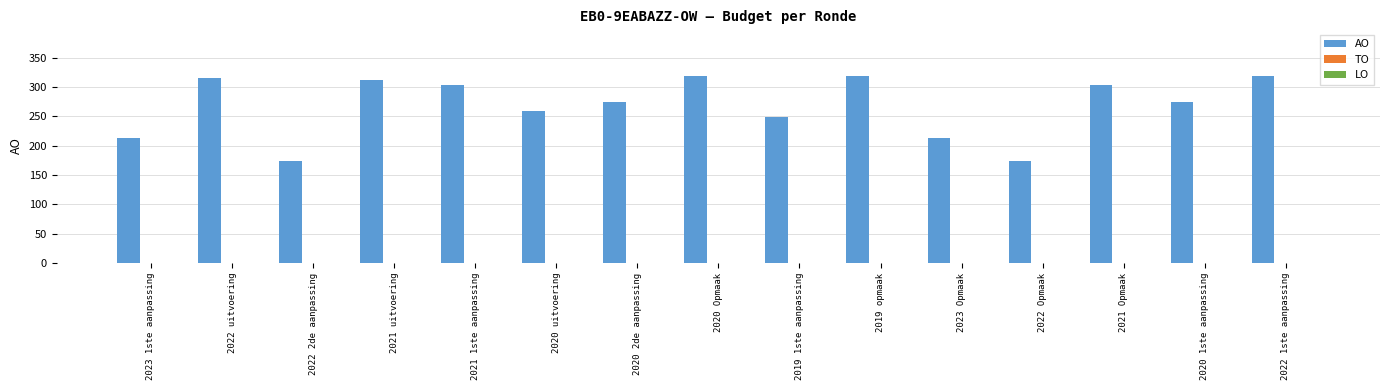

Does the chart contain any negative values?

No